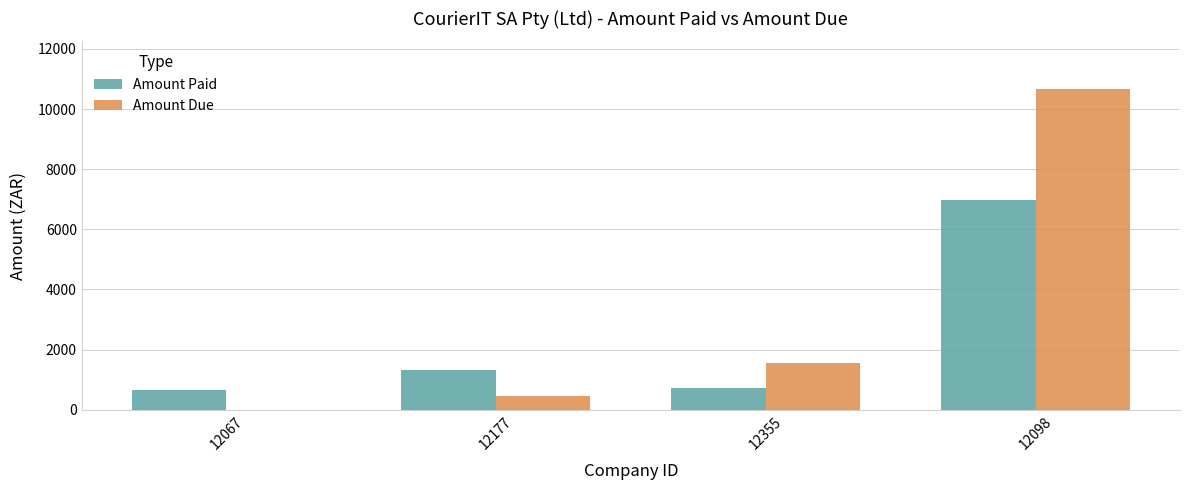

Is it true that Amount Due equals 2488.4 at 12355?

False